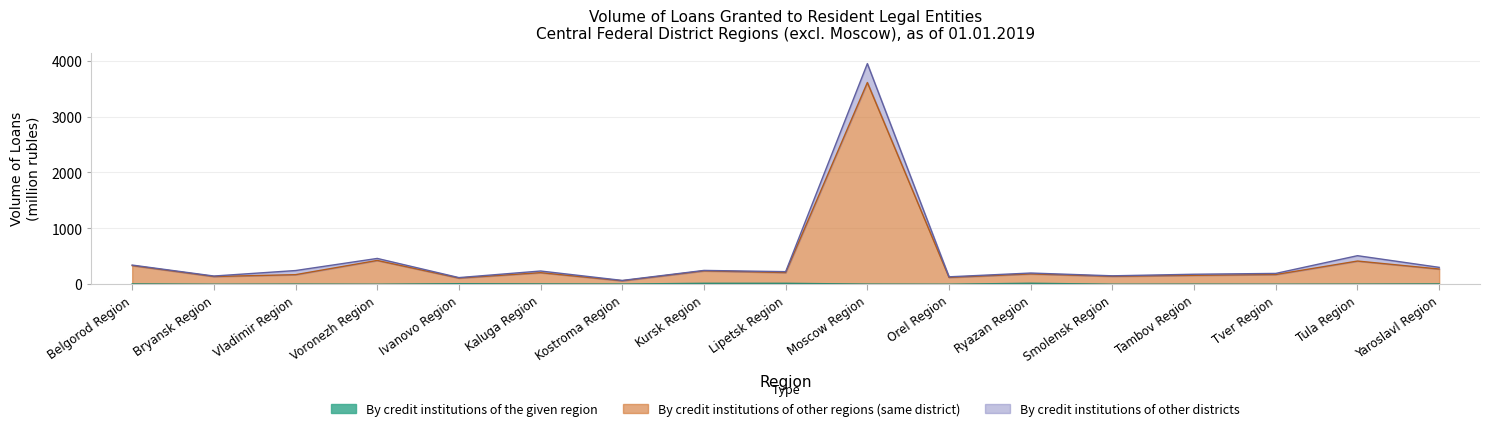

Where does the By credit institutions of the given region series first go above 2?

Belgorod Region